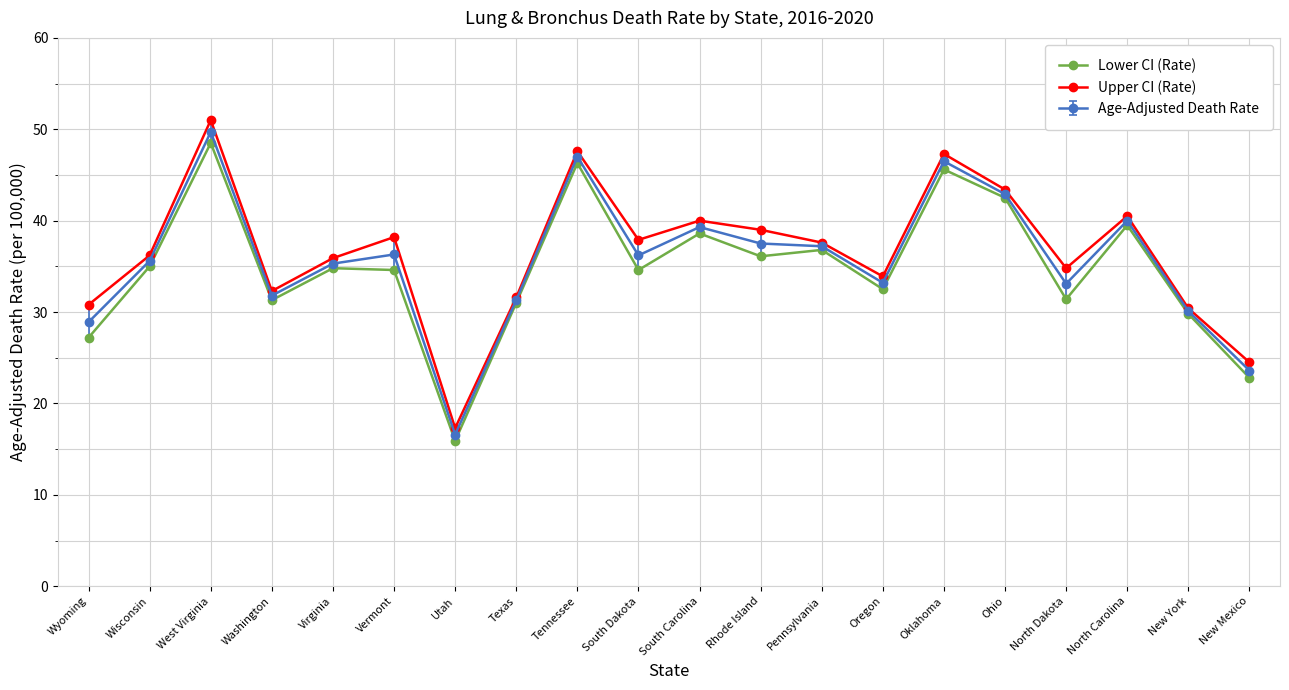

What is the value of the Upper CI (Rate) point at the 16th from the left?

43.4